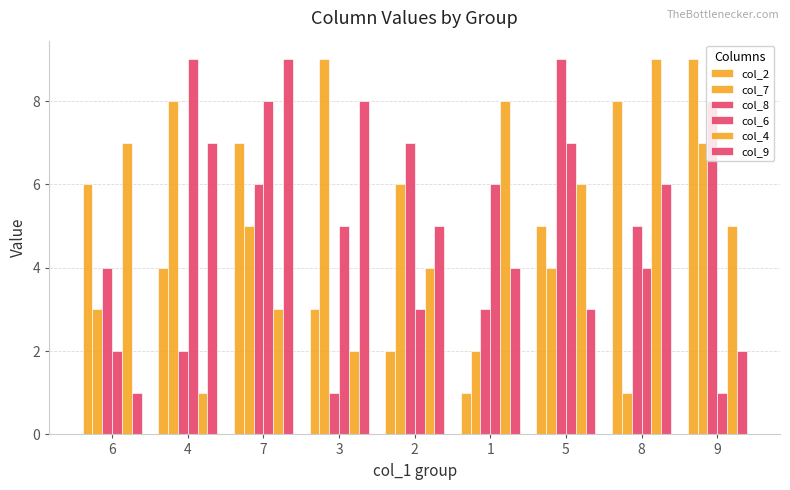

Rank the series by their maximum value, from highest to lowest.

col_2, col_7, col_8, col_6, col_4, col_9